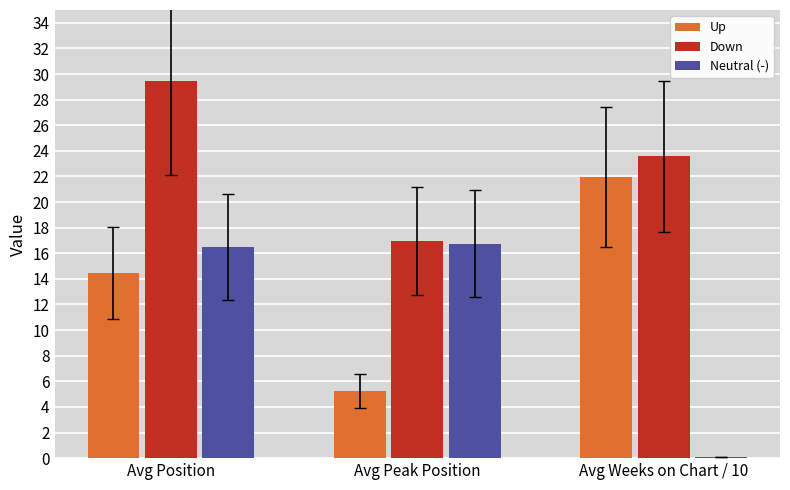

Are the bars grouped side by side (vs. stacked)?

Yes